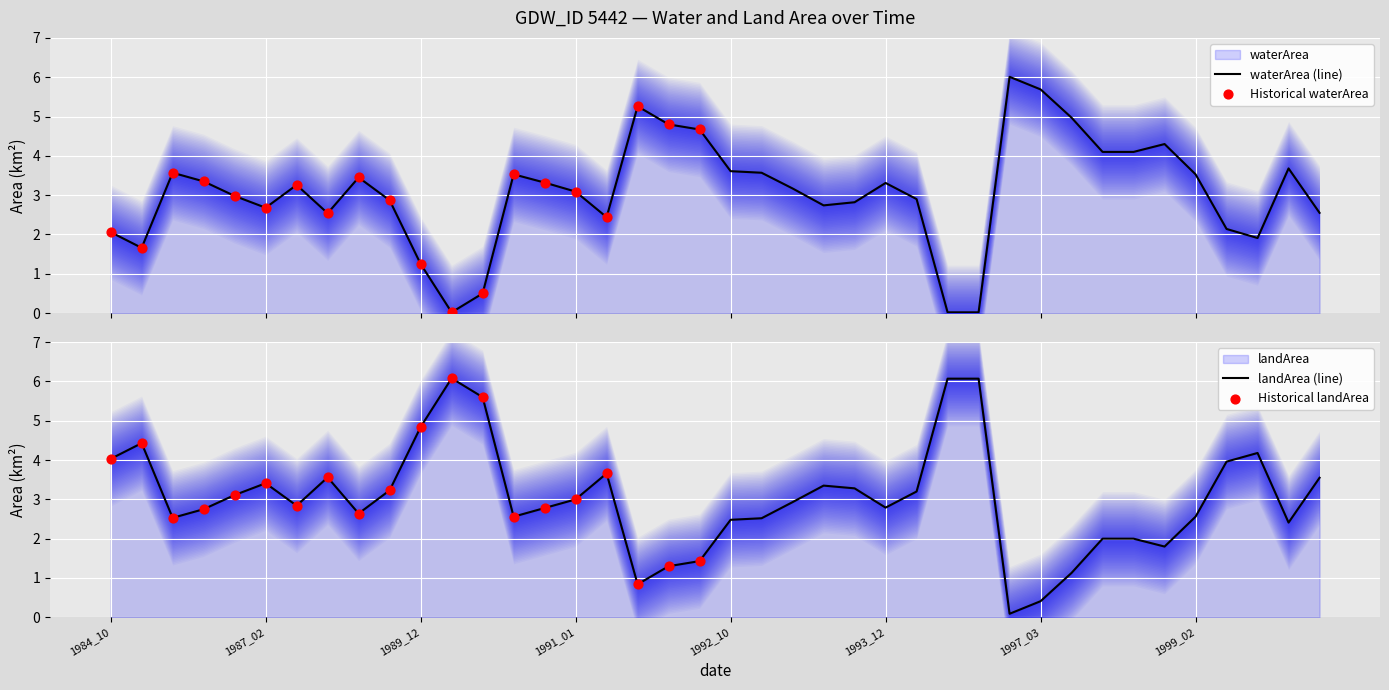

What are all the series names shown in the legend?

waterArea, landArea